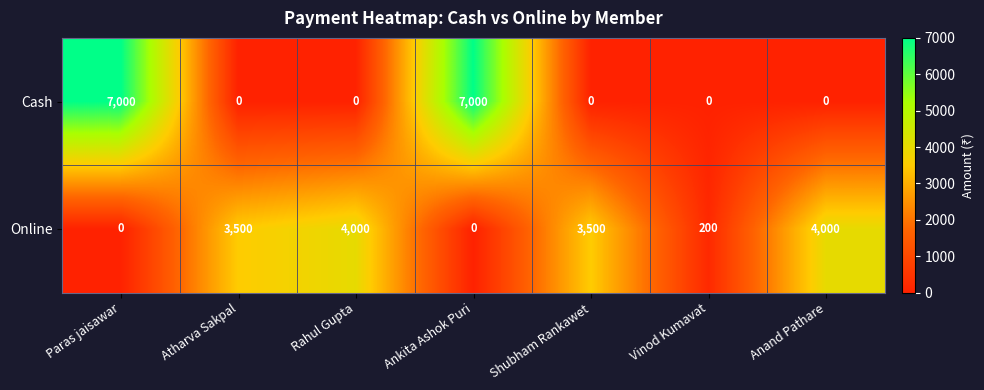

At how many categories does at least one series exceed 2641?

6